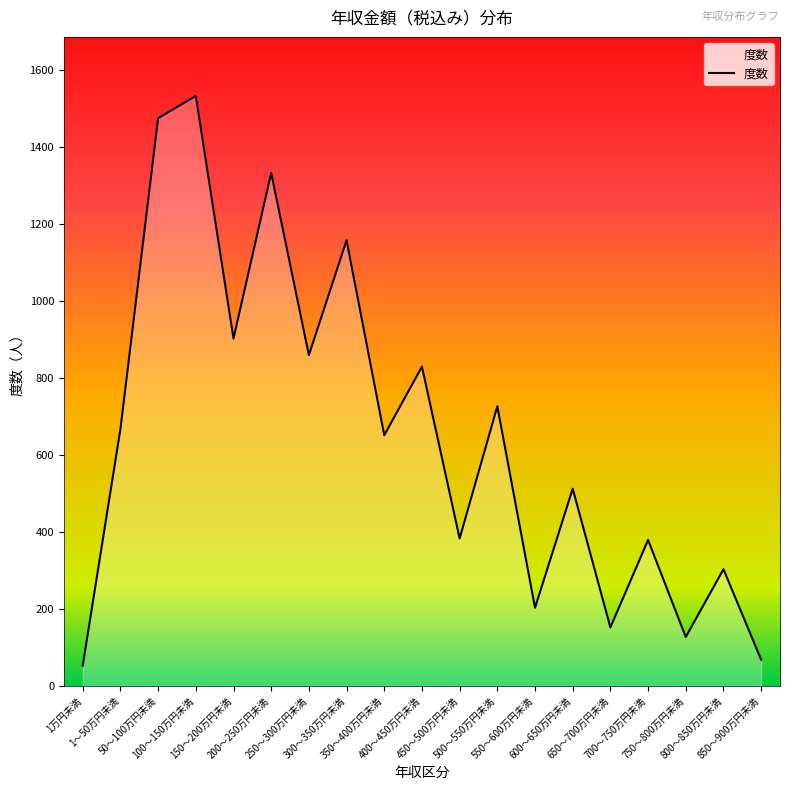

How many lines are shown in the chart?

1